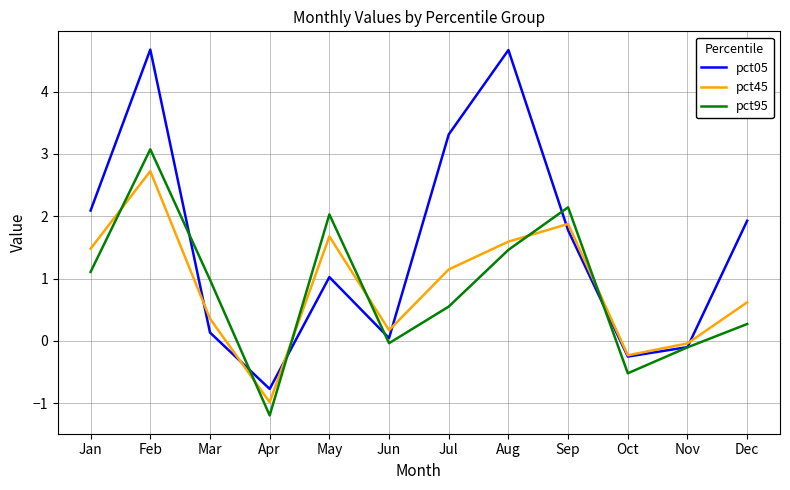

What is the minimum value for pct95?

-1.2